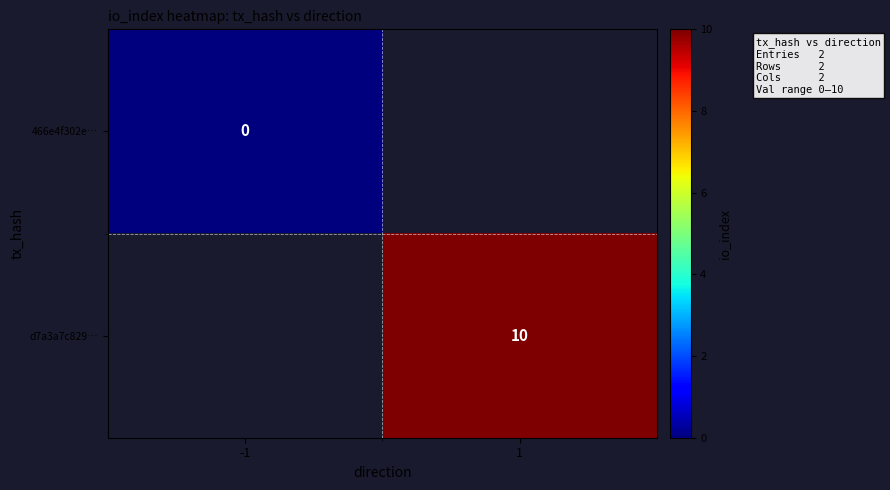

The d7a3a7c829… series shows 10 at 1. True or false?

True